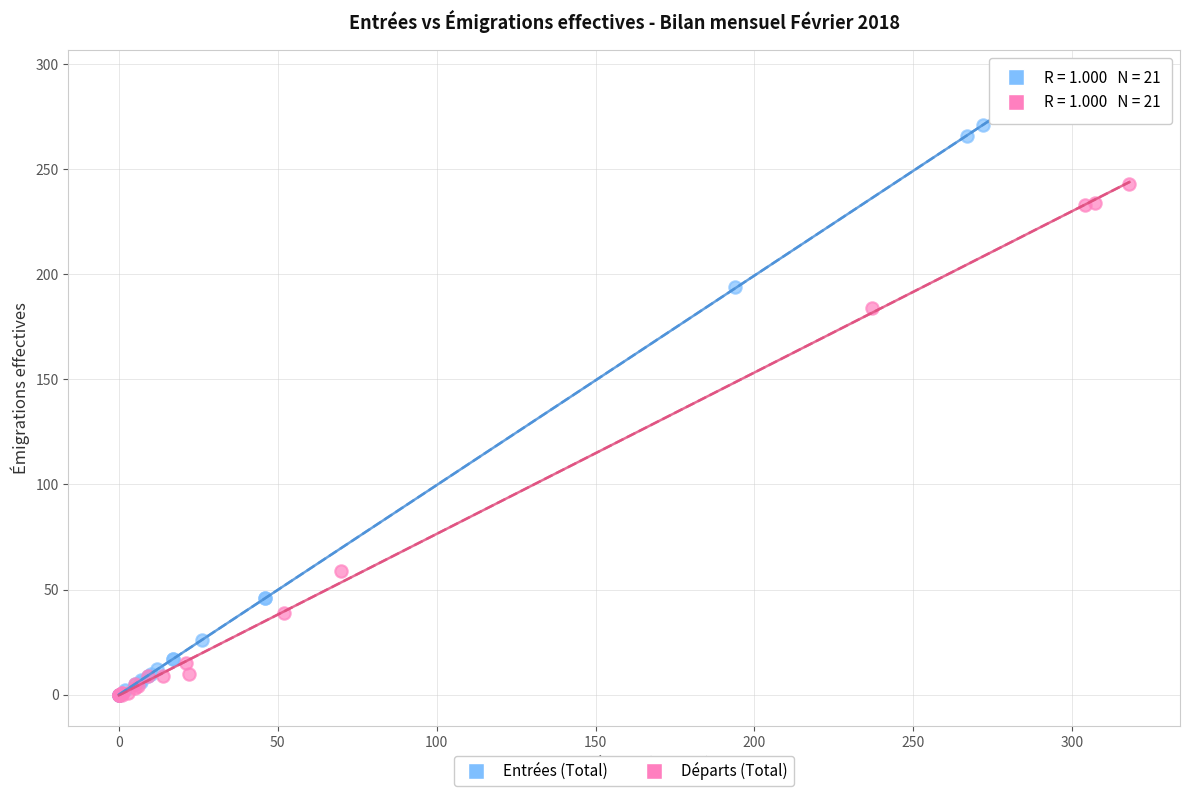

What are all the series names shown in the legend?

Entrées (Total), Départs (Total)